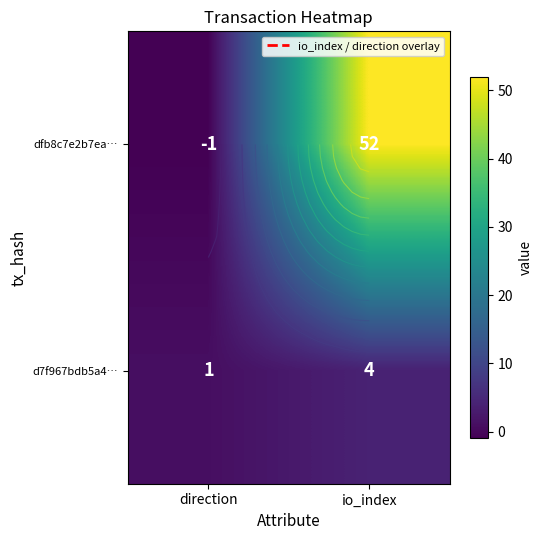

The d7f967bdb5a4… series shows 1 at direction. True or false?

False